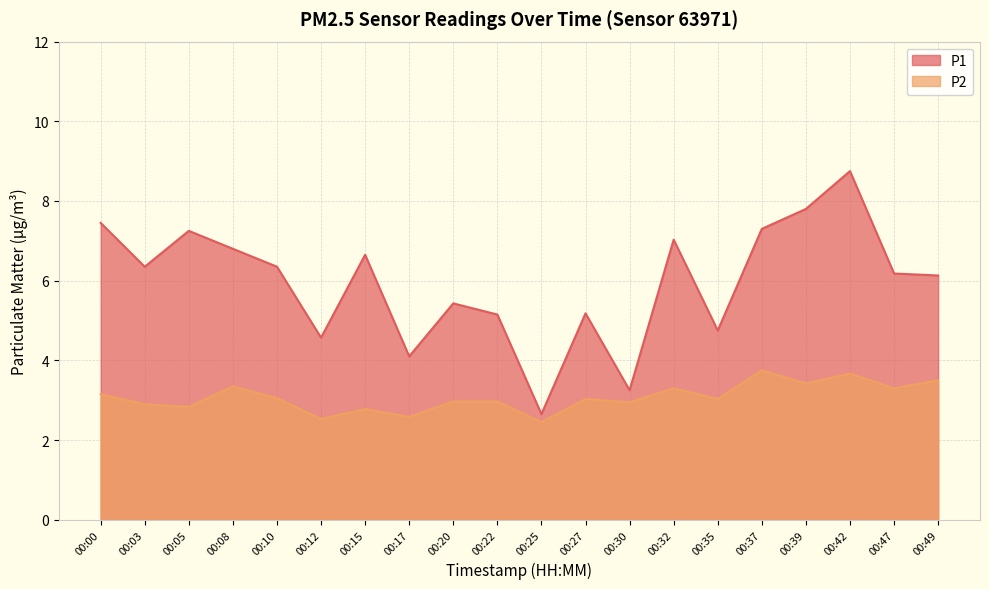

What is the maximum value for P1?

8.8